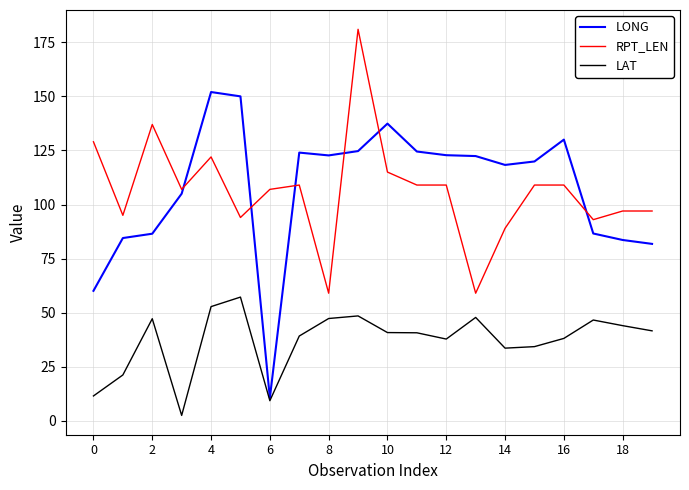

Rank the series by their maximum value, from highest to lowest.

RPT_LEN, LONG, LAT